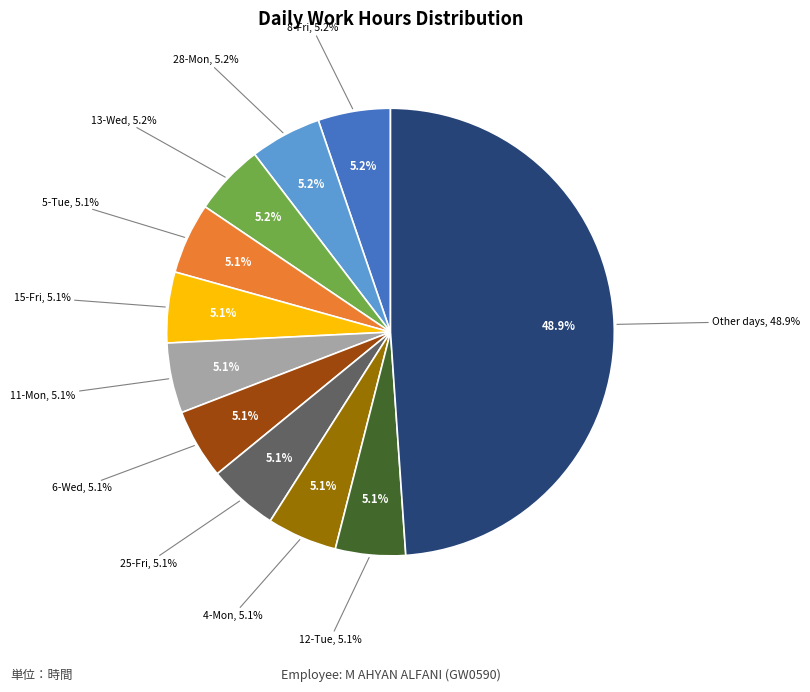

How much of the chart is everything except 3-Sun?

96.6%